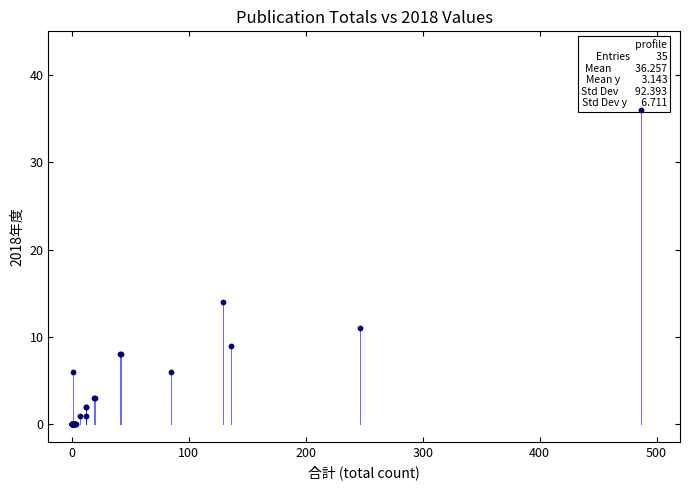

What Y value in the scatter plot is closest to 18?

14